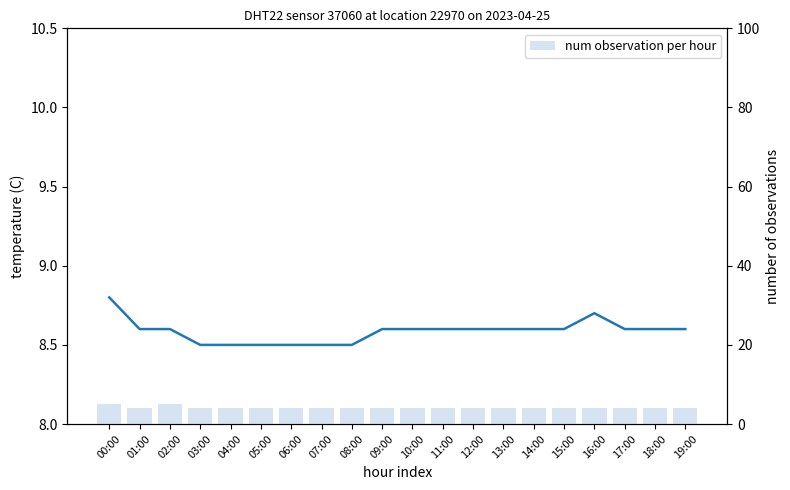

Are the bars horizontal?

No